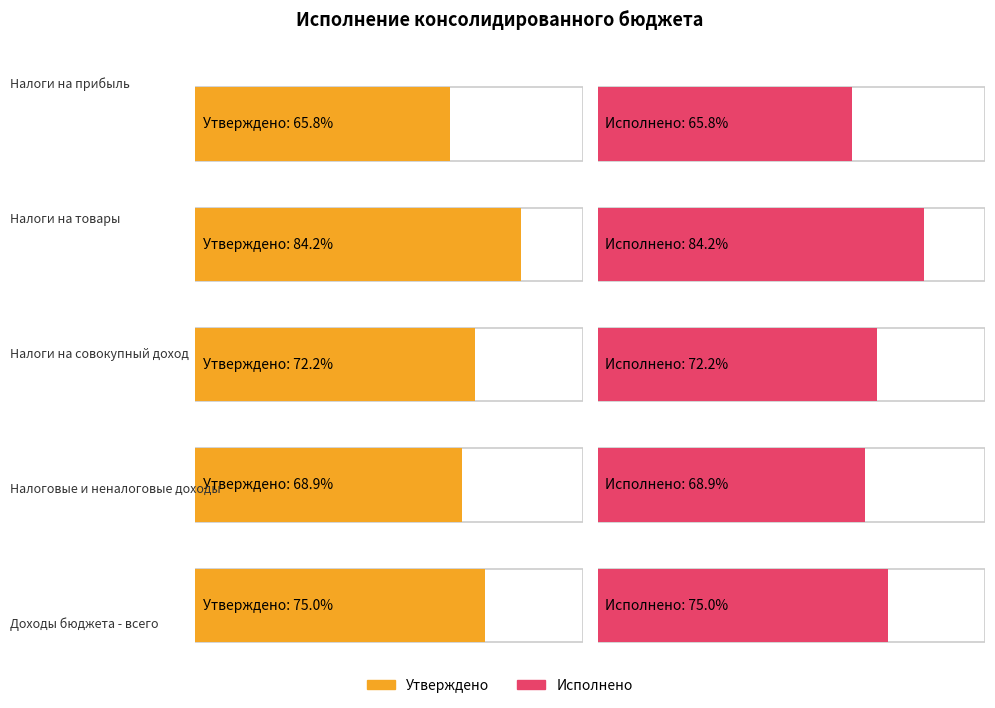

Rank the series by their maximum value, from lowest to highest.

Исполнено, Утверждено